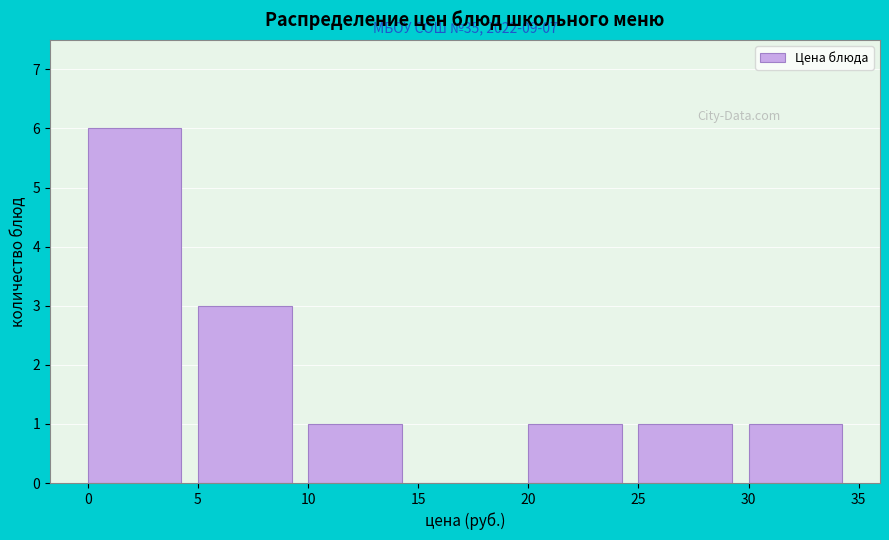

Over which range of the x-axis is the bar tallest?

0 to 5